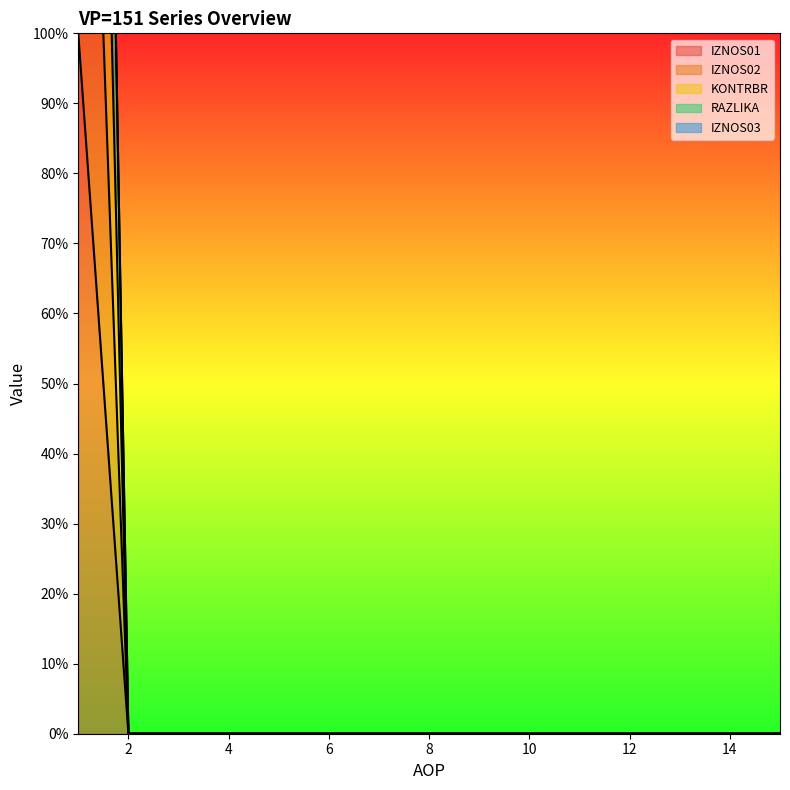

Which series has the largest total across all categories?

RAZLIKA